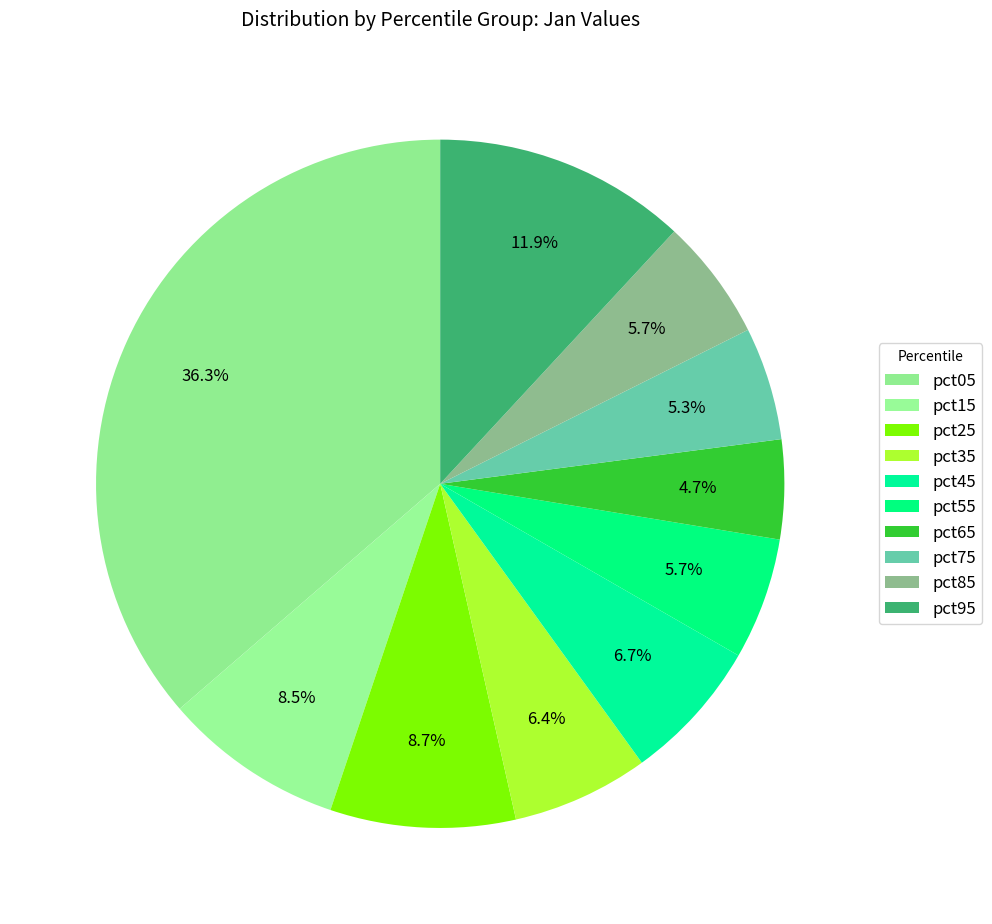

How many segments does this pie chart have?

10